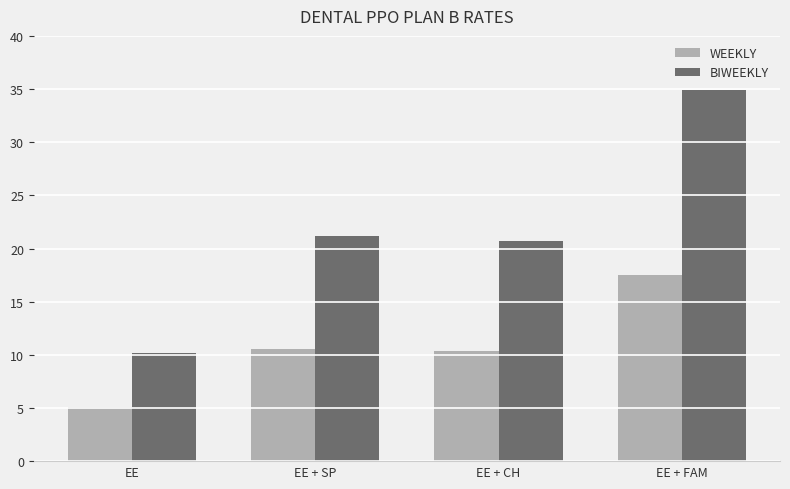

What is the approximate value of BIWEEKLY at EE?

10.2